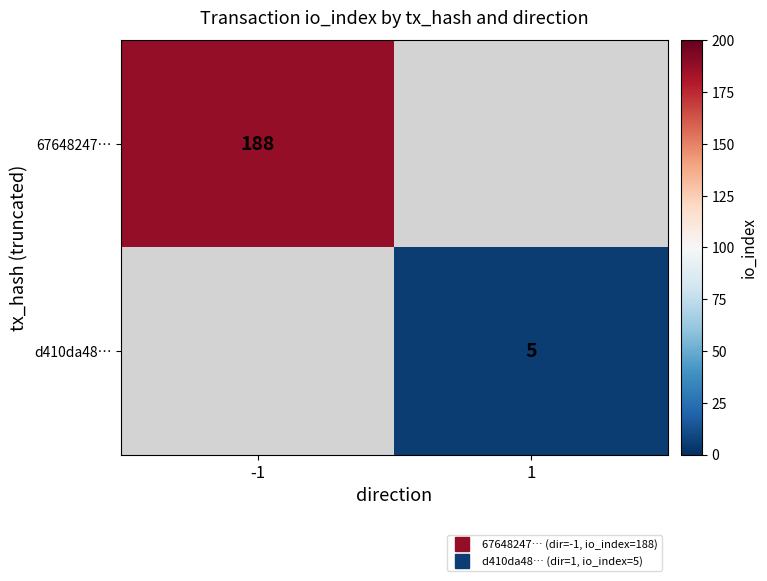

Between 1 and -1, which is larger?

-1